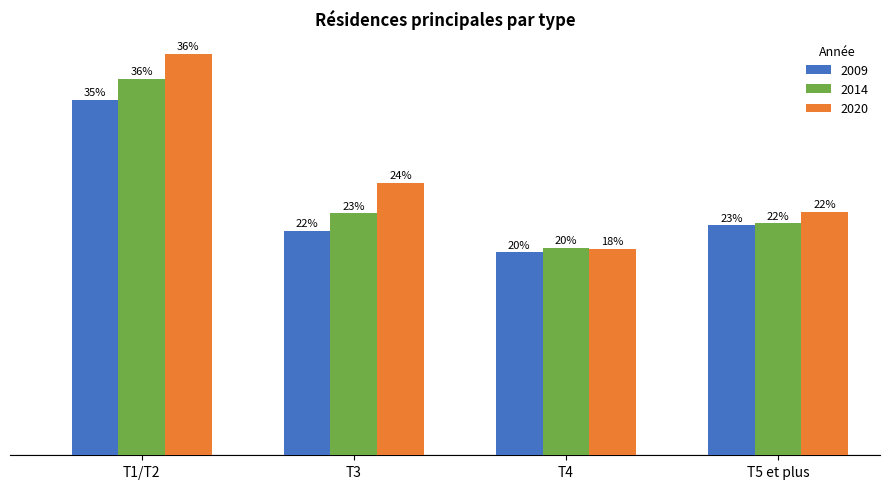

What are all the series names shown in the legend?

2009, 2014, 2020